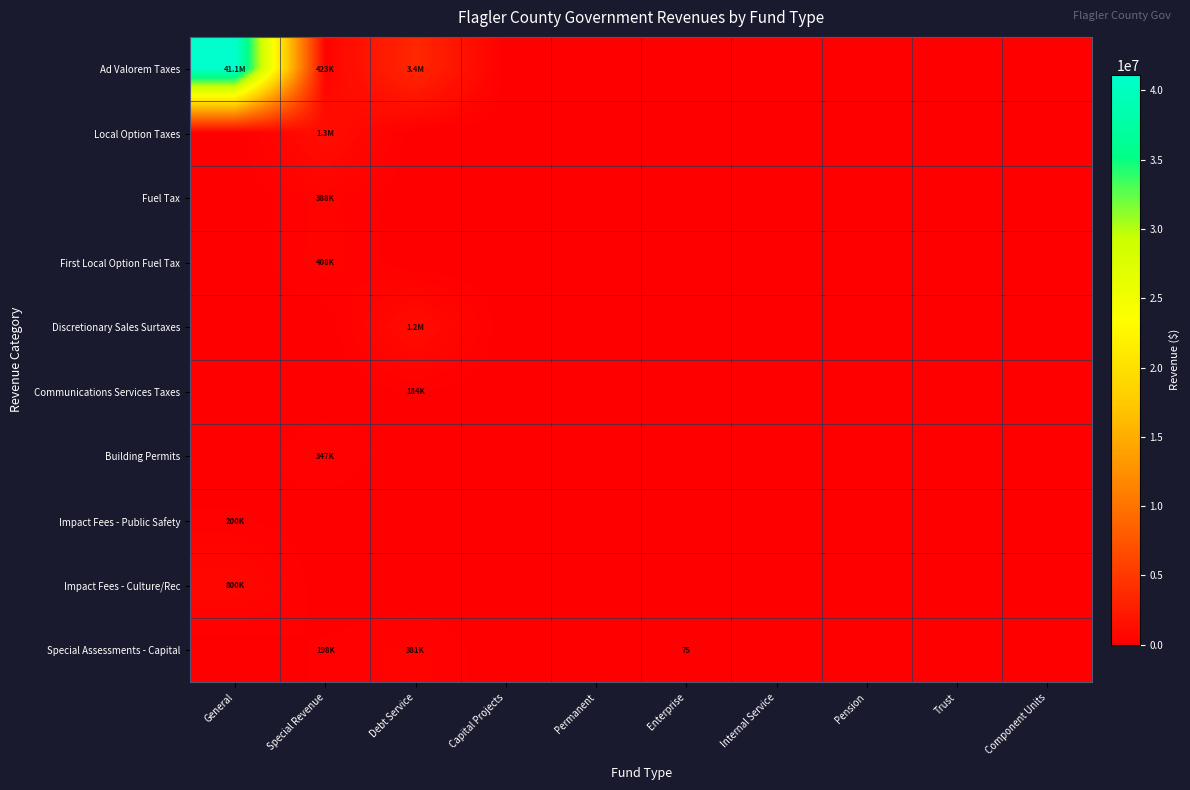

Which series has the largest total across all categories?

Ad Valorem Taxes